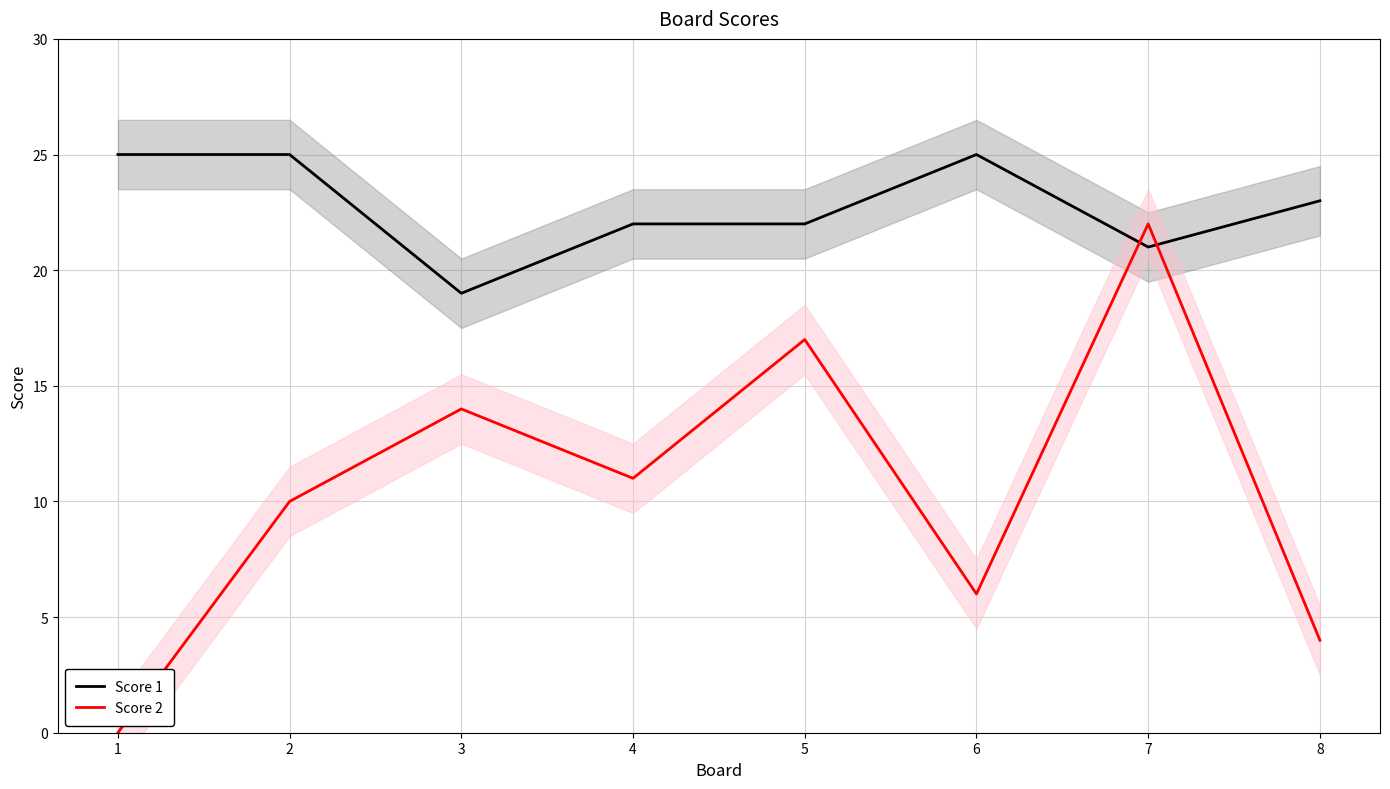

List the series in order of their overall mean, highest first.

Score 1, Score 2